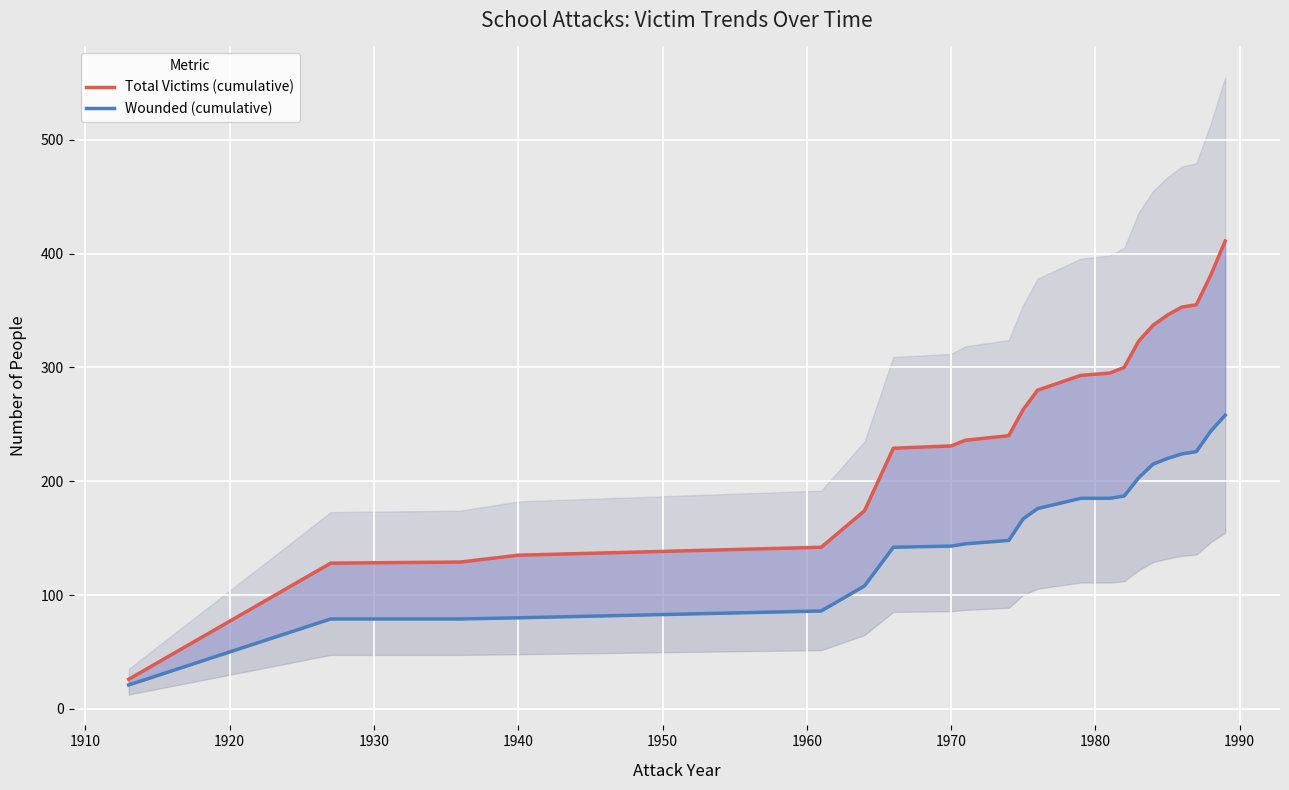

Reading right to left, transcribe all the data shown in this chart.

Total Victims (cumulative): 411	381	355	353	346	337	323	300	295	293	280	263	240	236	231	229	174	142	135	129	128	26
Wounded (cumulative): 258	244	226	224	220	215	203	187	185	185	176	167	148	145	143	142	108	86	80	79	79	21